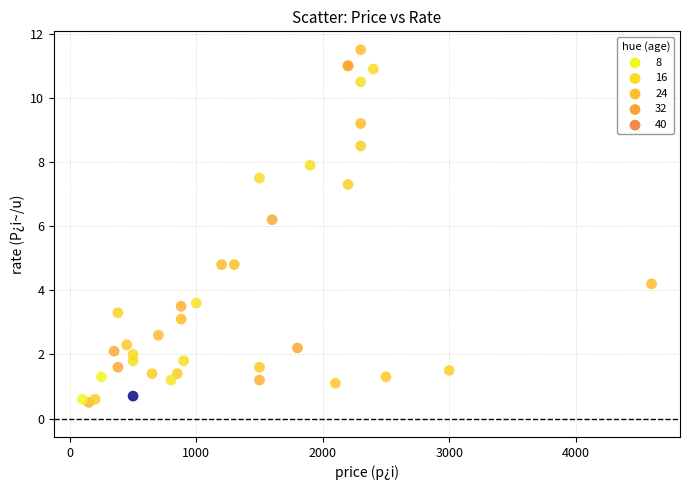

What Y value in the scatter plot is closest to 6?

6.2